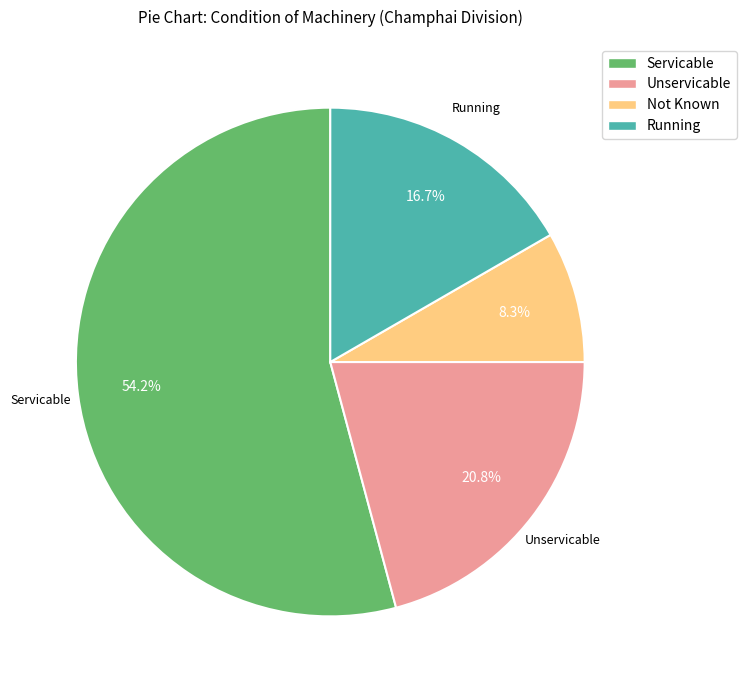

Which has a higher value, Servicable or Unservicable?

Servicable